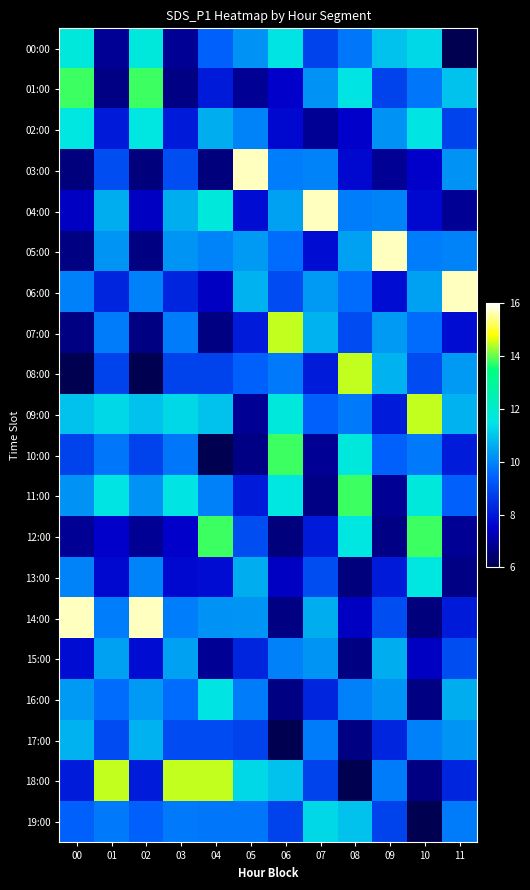

Reading left to right, list all the values displayed in this chart.

00:00: 00=11.7	01=6.8	02=11.7	03=6.8	04=9.4	05=10.2	06=11.5	07=8.8	08=9.8	09=10.9	10=11.3	11=6.1
01:00: 00=13.8	01=6.7	02=13.8	03=6.7	04=8.0	05=6.9	06=7.5	07=10.2	08=11.5	09=8.8	10=9.8	11=10.9
02:00: 00=11.6	01=8.0	02=11.6	03=8.0	04=10.6	05=9.9	06=7.7	07=6.9	08=7.5	09=10.2	10=11.5	11=8.8
03:00: 00=6.6	01=9.0	02=6.6	03=9.0	04=6.6	05=15.7	06=9.9	07=9.9	08=7.7	09=6.9	10=7.5	11=10.2
04:00: 00=7.4	01=10.6	02=7.4	03=10.6	04=11.7	05=7.8	06=10.4	07=15.7	08=9.9	09=9.9	10=7.7	11=6.9
05:00: 00=6.7	01=10.2	02=6.7	03=10.2	04=9.9	05=10.3	06=9.6	07=7.8	08=10.4	09=15.7	10=9.9	11=9.9
06:00: 00=9.9	01=8.2	02=9.9	03=8.2	04=7.4	05=10.7	06=9.0	07=10.3	08=9.6	09=7.8	10=10.4	11=15.7
07:00: 00=6.7	01=9.8	02=6.7	03=9.8	04=6.7	05=8.1	06=14.5	07=10.7	08=9.0	09=10.3	10=9.6	11=7.8
08:00: 00=6.1	01=8.8	02=6.1	03=8.8	04=8.8	05=9.4	06=9.8	07=8.1	08=14.5	09=10.7	10=9.0	11=10.3
09:00: 00=10.9	01=11.3	02=10.9	03=11.3	04=10.9	05=6.8	06=11.7	07=9.4	08=9.8	09=8.1	10=14.5	11=10.7
10:00: 00=8.8	01=9.8	02=8.8	03=9.8	04=6.1	05=6.7	06=13.8	07=6.8	08=11.7	09=9.4	10=9.8	11=8.1
11:00: 00=10.2	01=11.5	02=10.2	03=11.5	04=9.9	05=8.0	06=11.6	07=6.7	08=13.8	09=6.8	10=11.7	11=9.4
12:00: 00=6.9	01=7.5	02=6.9	03=7.5	04=13.8	05=9.0	06=6.6	07=8.0	08=11.6	09=6.7	10=13.8	11=6.8
13:00: 00=9.9	01=7.7	02=9.9	03=7.7	04=7.8	05=10.6	06=7.4	07=9.0	08=6.6	09=8.0	10=11.6	11=6.7
14:00: 00=15.7	01=9.9	02=15.7	03=9.9	04=10.2	05=10.2	06=6.7	07=10.6	08=7.4	09=9.0	10=6.6	11=8.0
15:00: 00=7.8	01=10.4	02=7.8	03=10.4	04=6.9	05=8.2	06=9.9	07=10.2	08=6.7	09=10.6	10=7.4	11=9.0
16:00: 00=10.3	01=9.6	02=10.3	03=9.6	04=11.5	05=9.8	06=6.7	07=8.2	08=9.9	09=10.2	10=6.7	11=10.6
17:00: 00=10.7	01=9.0	02=10.7	03=9.0	04=9.0	05=8.8	06=6.1	07=9.8	08=6.7	09=8.2	10=9.9	11=10.2
18:00: 00=8.1	01=14.5	02=8.1	03=14.5	04=14.5	05=11.3	06=10.9	07=8.8	08=6.1	09=9.8	10=6.7	11=8.2
19:00: 00=9.4	01=9.8	02=9.4	03=9.8	04=9.8	05=9.8	06=8.8	07=11.3	08=10.9	09=8.8	10=6.1	11=9.8